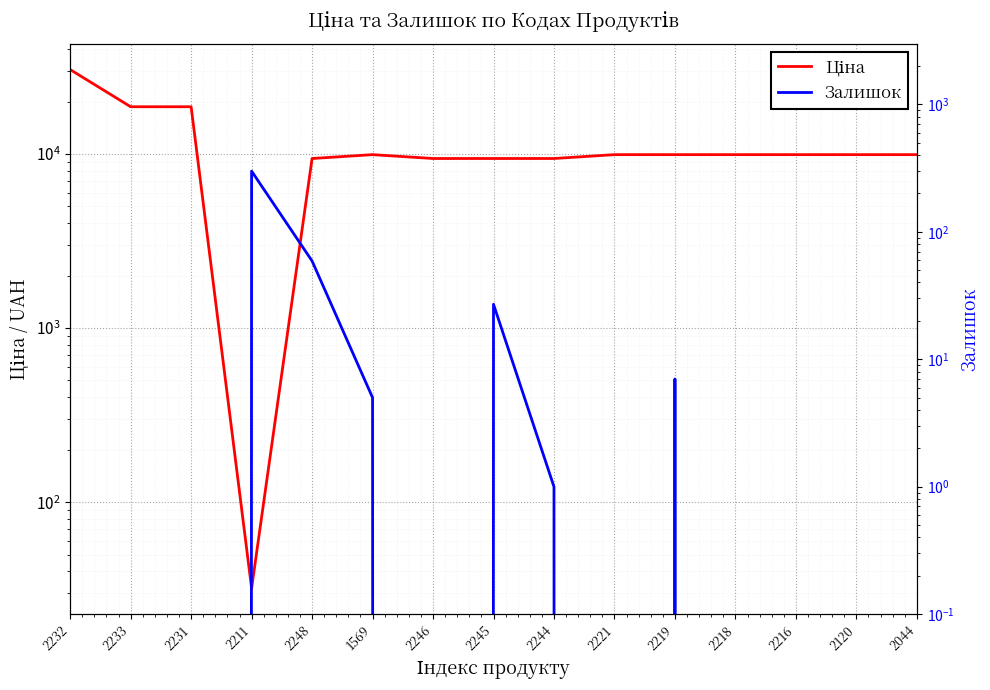

The value of Залишок at 2233 is -180.5. True or false?

False